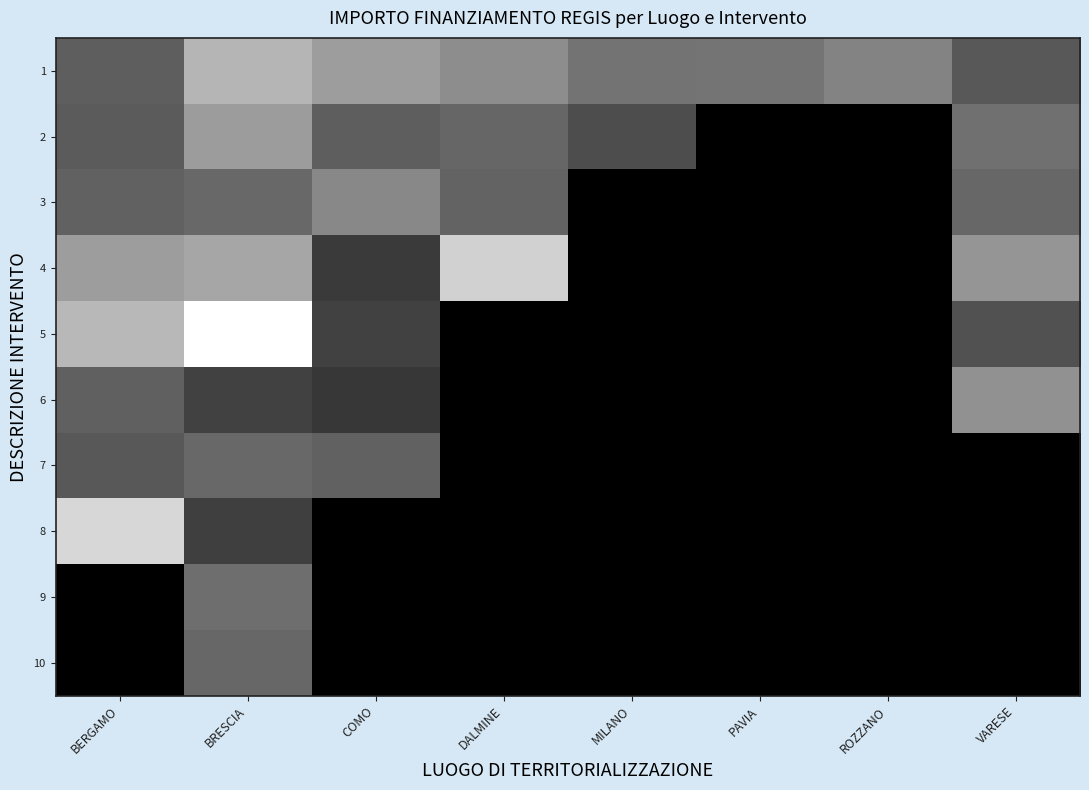

How many series are shown in this chart?

10